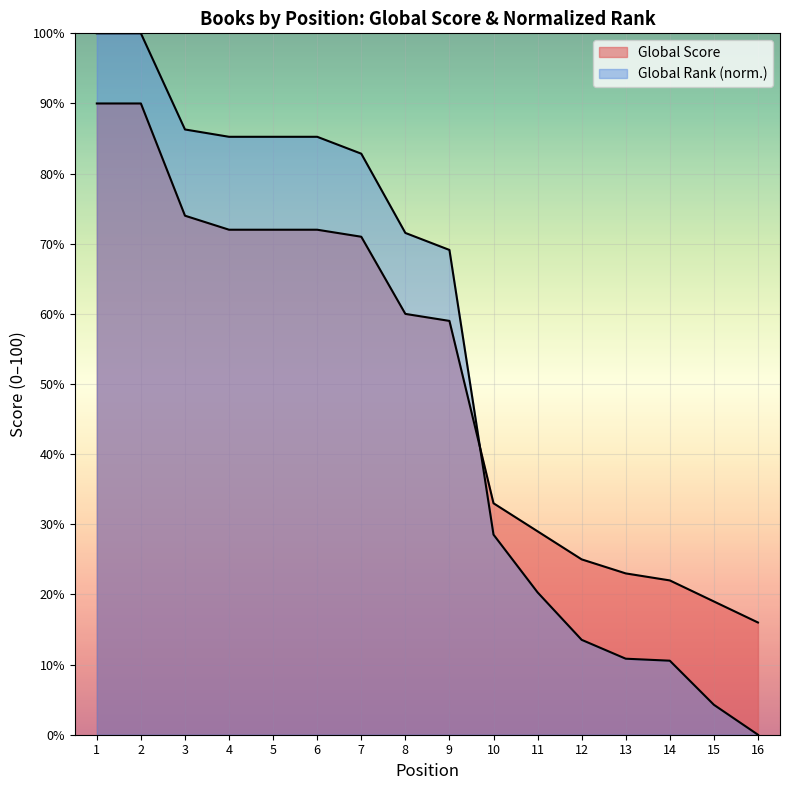

After their last crossing, which series has the higher values: Global Score or Global Rank (scaled)?

Global Score